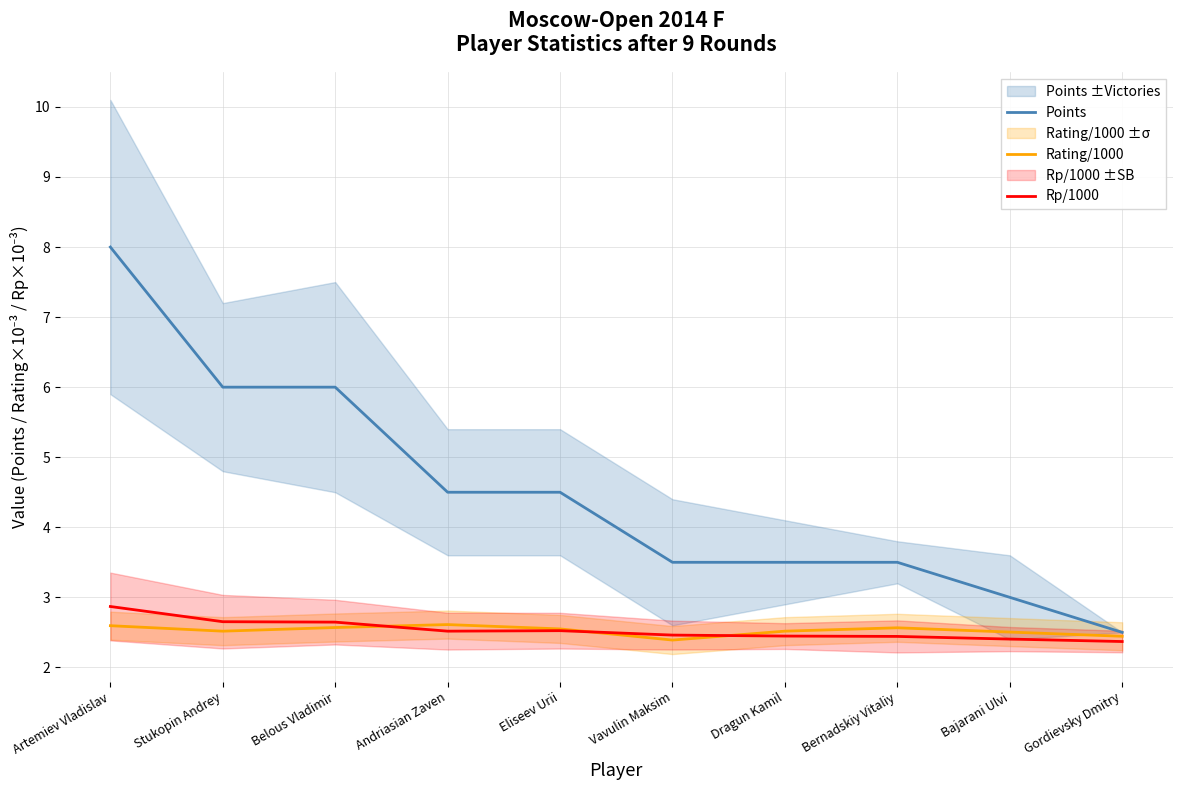

Count the Rp/1000 values in the range 2 to 3.

10